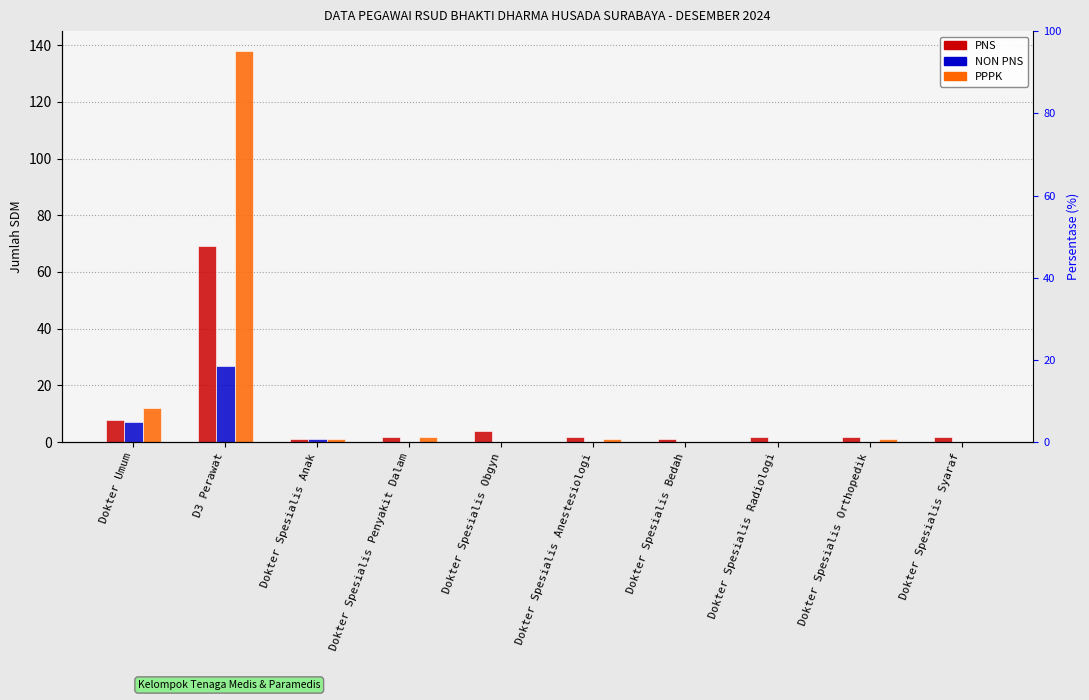

Rank the categories by PNS value from lowest to highest.

Dokter Spesialis Anak, Dokter Spesialis Bedah, Dokter Spesialis Penyakit Dalam, Dokter Spesialis Anestesiologi, Dokter Spesialis Radiologi, Dokter Spesialis Orthopedik, Dokter Spesialis Syaraf, Dokter Spesialis Obgyn, Dokter Umum, D3 Perawat